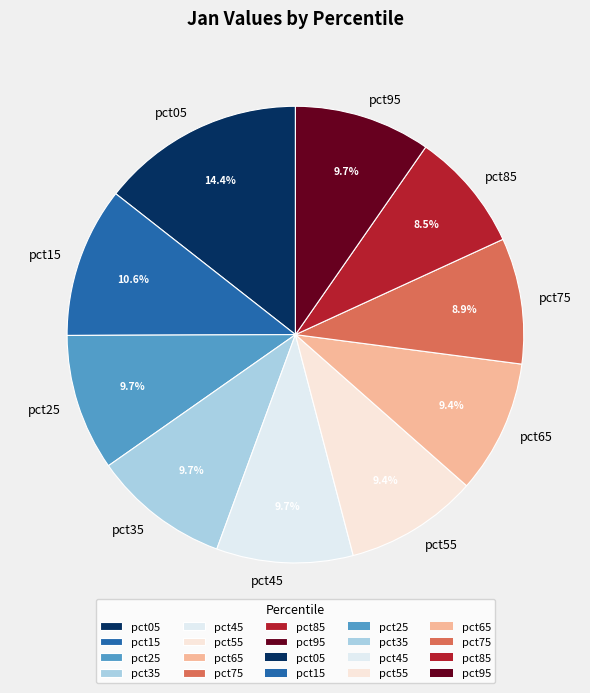

Do pct55 and pct05 together represent more than half of the pie?

No